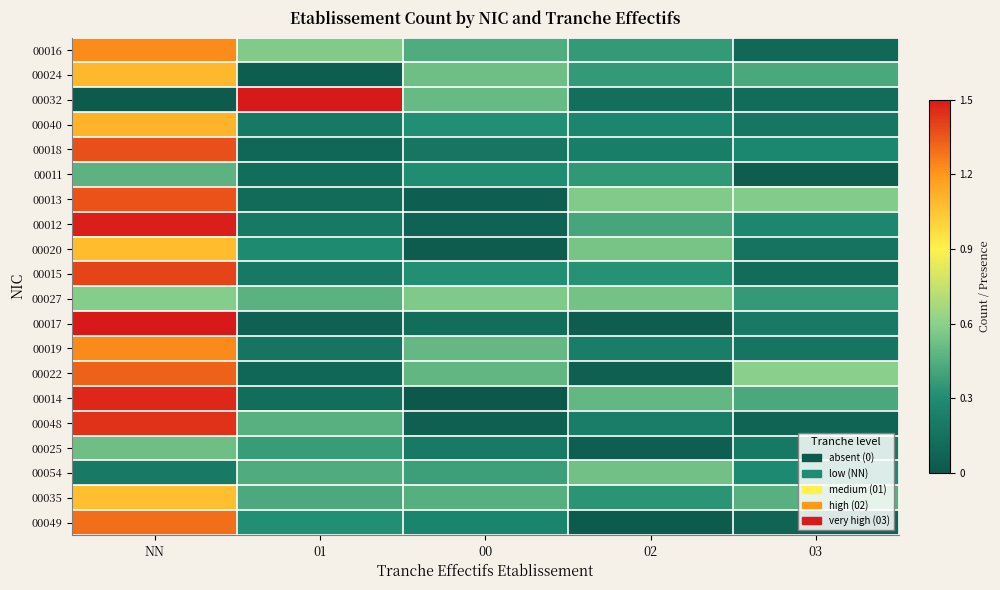

Reading left to right, list all the values displayed in this chart.

00016: NN=1.2	01=0.6	00=0.4	02=0.4	03=0.1
00024: NN=1.1	01=0.0	00=0.5	02=0.4	03=0.4
00032: NN=0.0	01=1.6	00=0.5	02=0.1	03=0.1
00040: NN=1.1	01=0.2	00=0.3	02=0.3	03=0.2
00018: NN=1.4	01=0.1	00=0.2	02=0.2	03=0.3
00011: NN=0.5	01=0.1	00=0.3	02=0.4	03=0.0
00013: NN=1.4	01=0.1	00=0.0	02=0.6	03=0.6
00012: NN=1.5	01=0.2	00=0.1	02=0.4	03=0.3
00020: NN=1.1	01=0.3	00=0.0	02=0.5	03=0.2
00015: NN=1.4	01=0.2	00=0.3	02=0.3	03=0.1
00027: NN=0.6	01=0.5	00=0.6	02=0.5	03=0.4
00017: NN=1.6	01=0.1	00=0.1	02=0.0	03=0.2
00019: NN=1.2	01=0.2	00=0.5	02=0.2	03=0.2
00022: NN=1.3	01=0.1	00=0.5	02=0.0	03=0.6
00014: NN=1.5	01=0.1	00=0.0	02=0.5	03=0.4
00048: NN=1.4	01=0.5	00=0.0	02=0.2	03=0.1
00025: NN=0.5	01=0.4	00=0.2	02=0.0	03=0.2
00054: NN=0.2	01=0.4	00=0.4	02=0.5	03=0.3
00035: NN=1.1	01=0.4	00=0.5	02=0.3	03=0.5
00049: NN=1.3	01=0.3	00=0.3	02=0.0	03=0.1